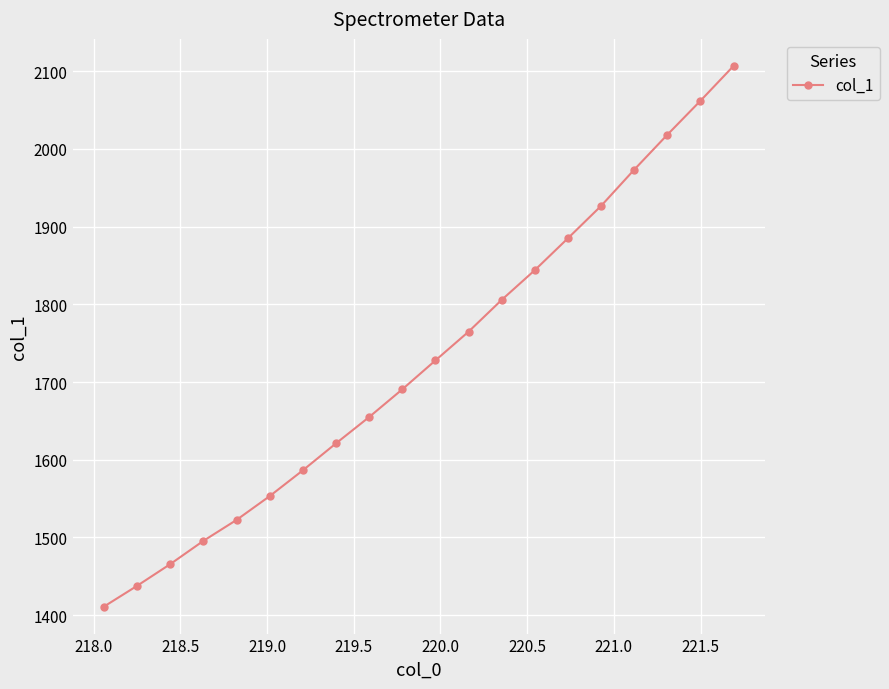

True or false: there are more than 0 points higher than both neighbors.

False